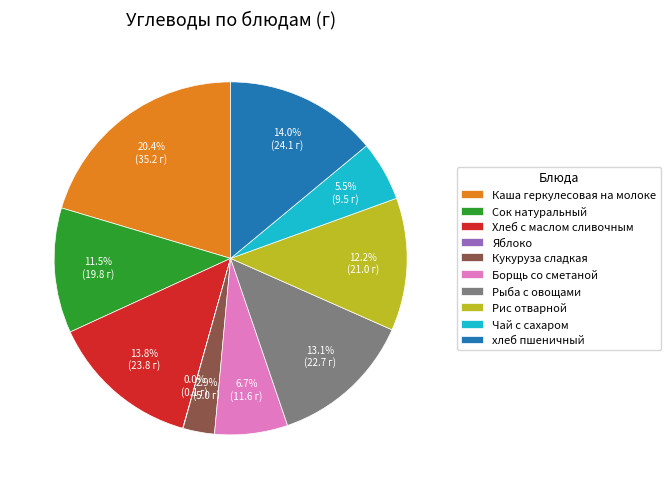

Is Хлеб с маслом сливочным the majority of the pie?

No